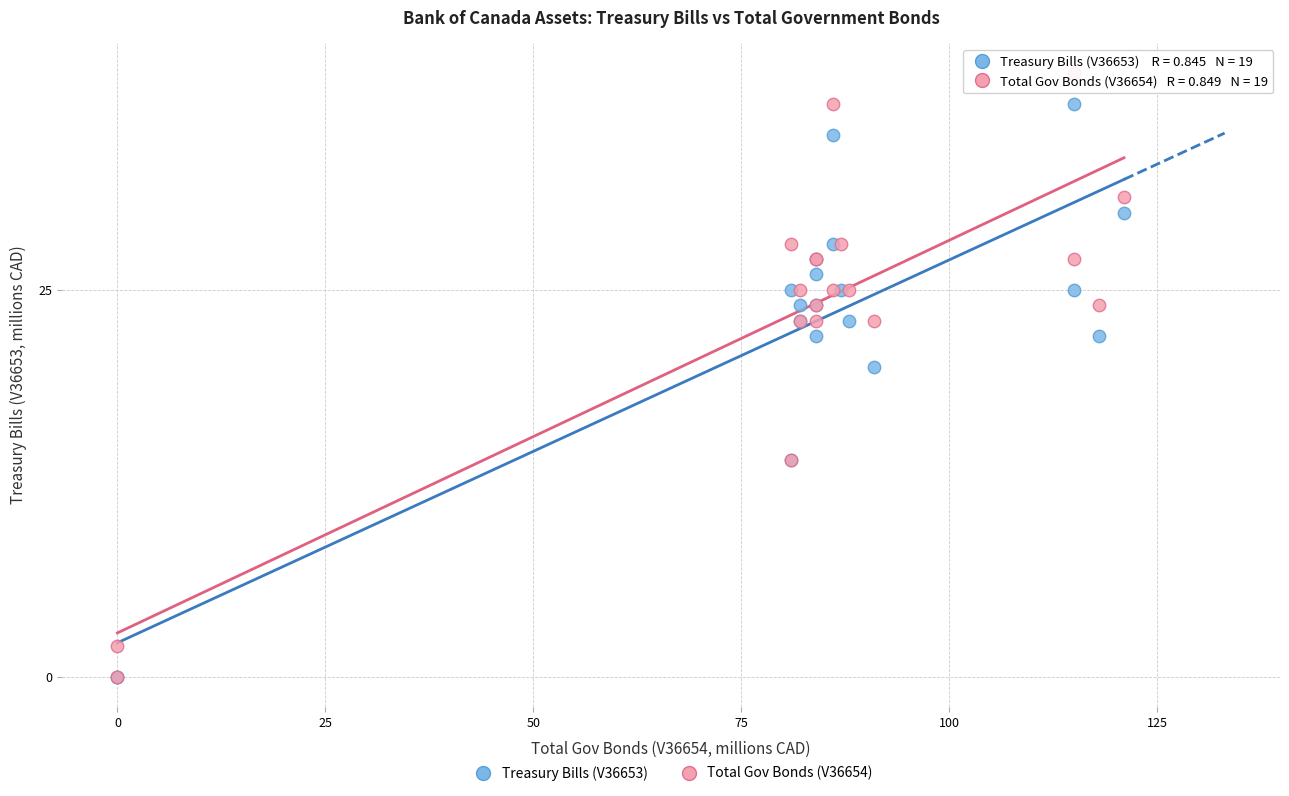

Which series has the largest Y range (max minus min)?

Total Gov Bonds (V36654)